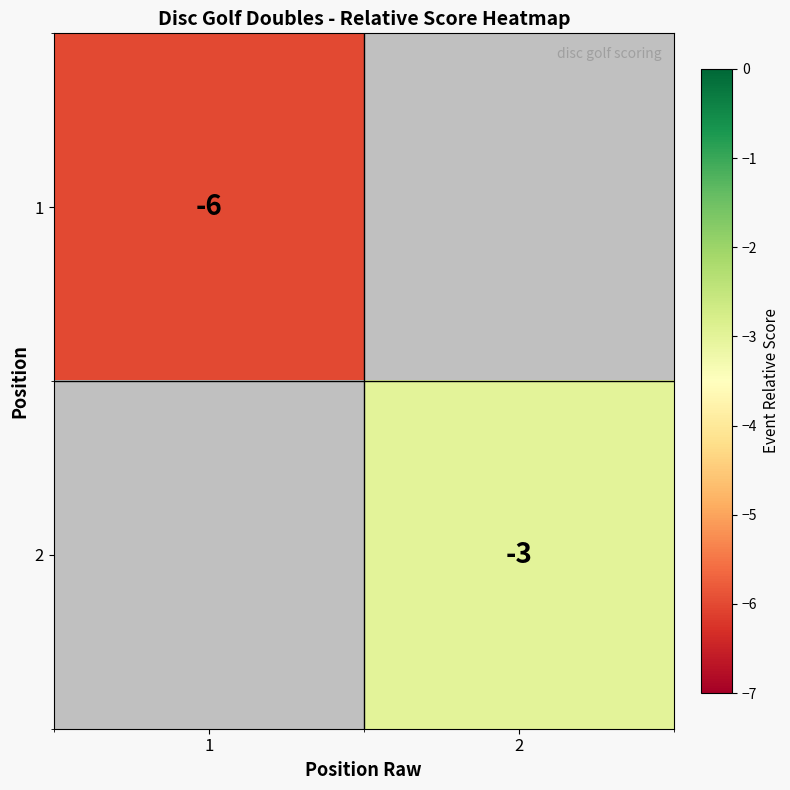

Is it true that 2 equals -1 at 2?

False